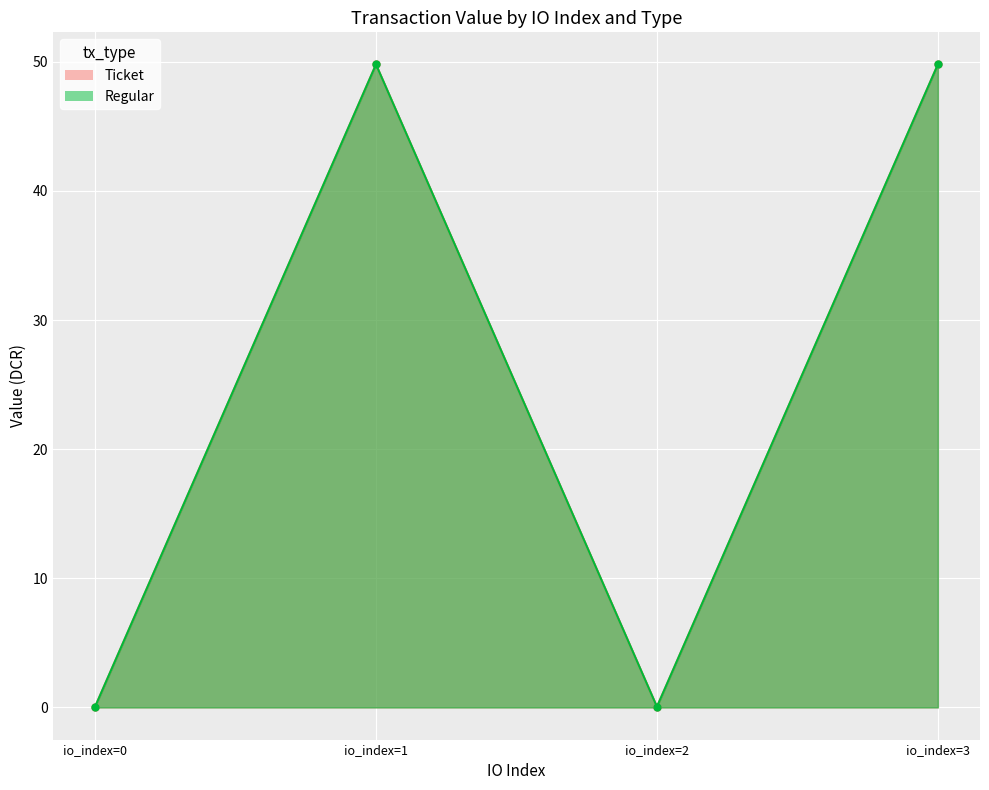

Reading left to right, list all the values displayed in this chart.

Ticket: 0.0	49.8	0.0	49.8
Regular: 0.0	49.8	0.0	49.8